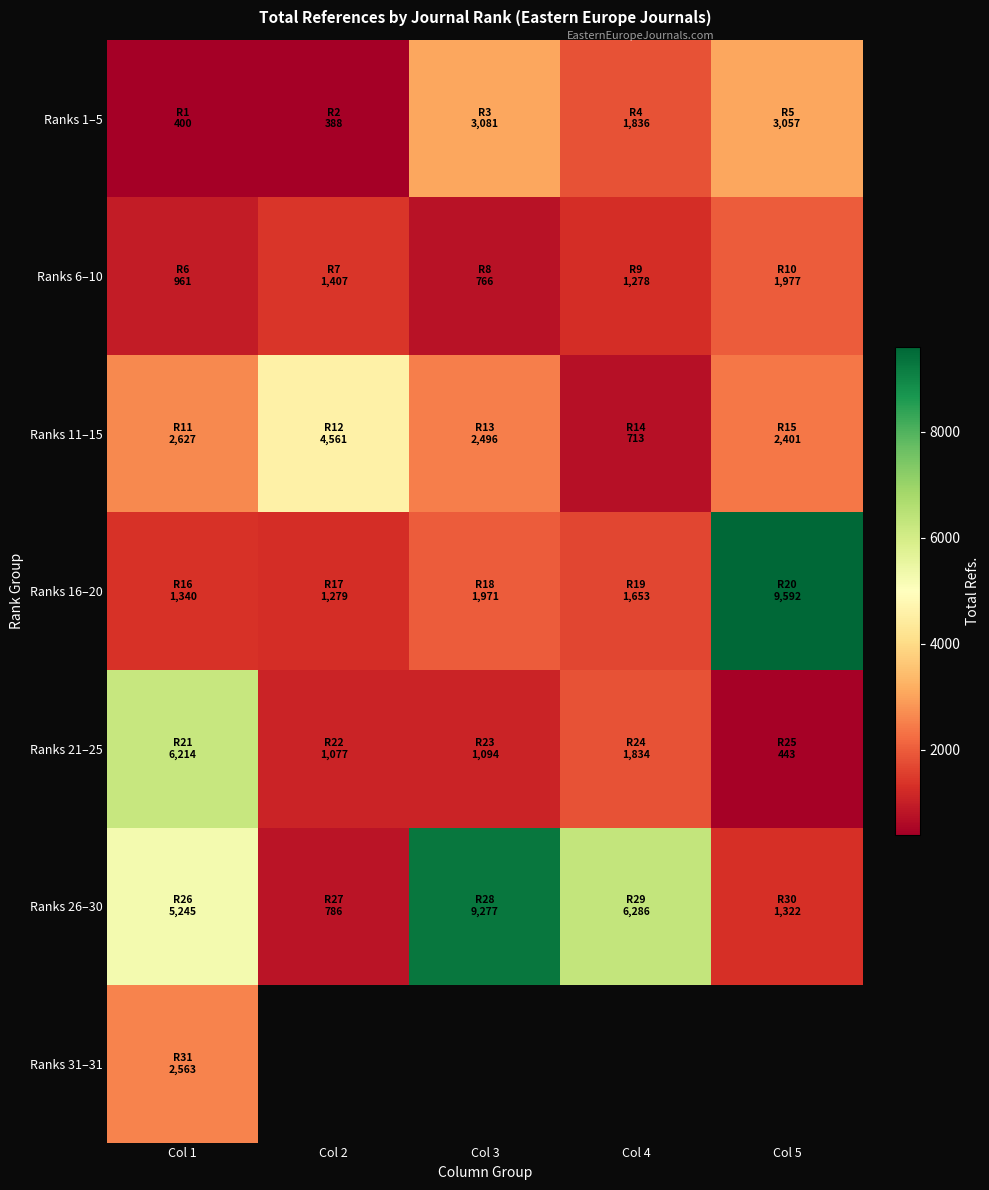

Count the number of categories in the chart.

5